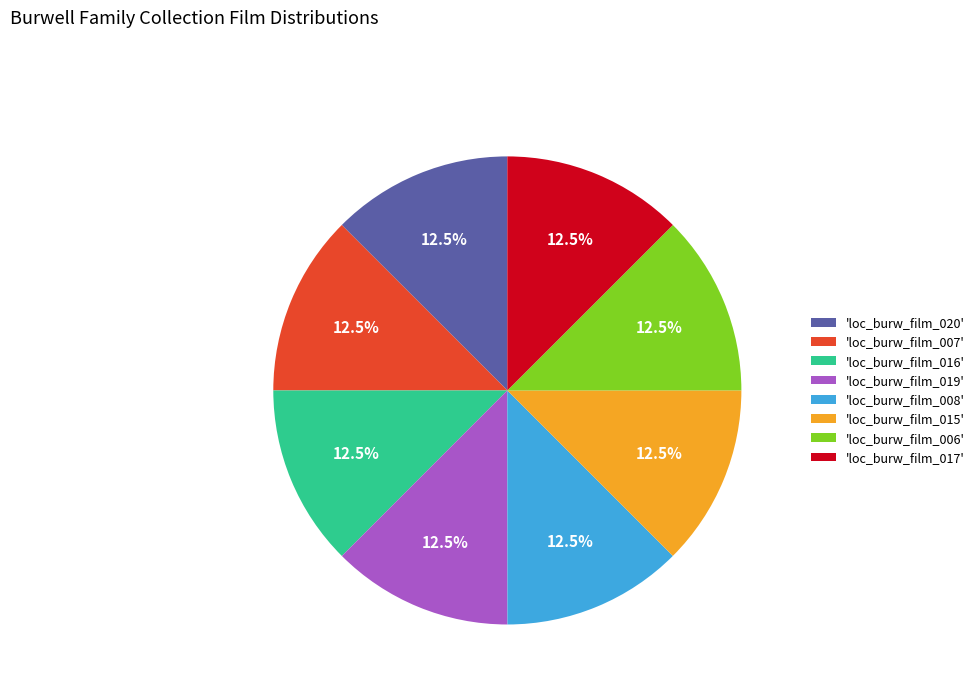

To the nearest percent, what is the average slice percentage?

12%